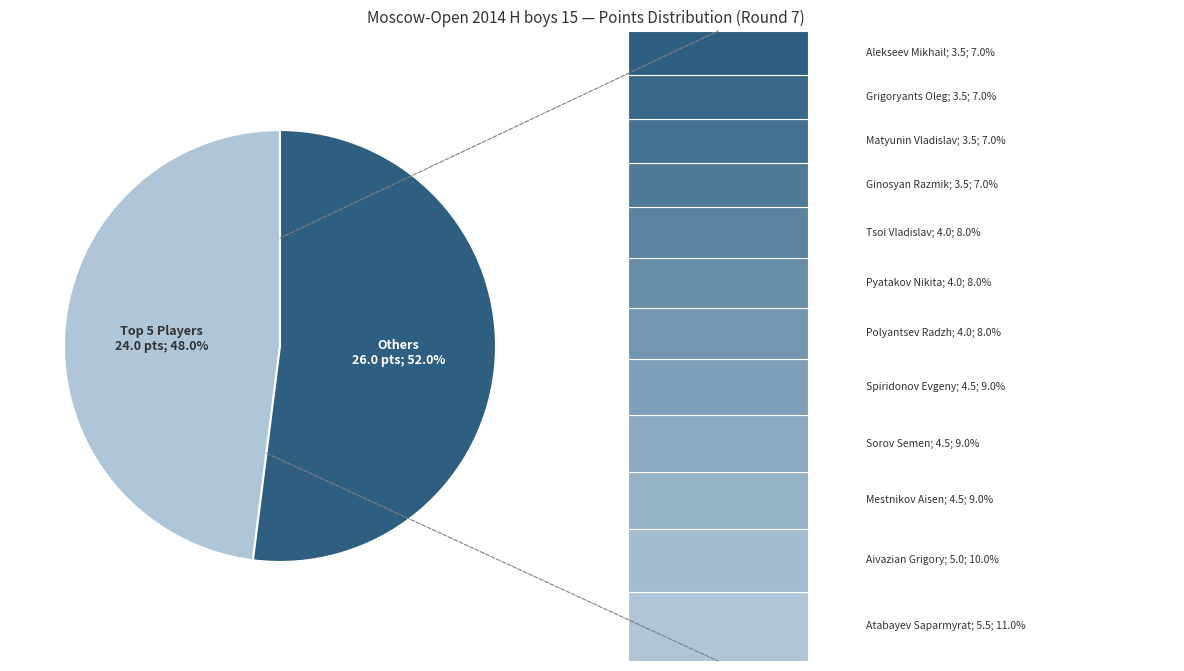

Which slice is the largest?

Atabayev Saparmyrat